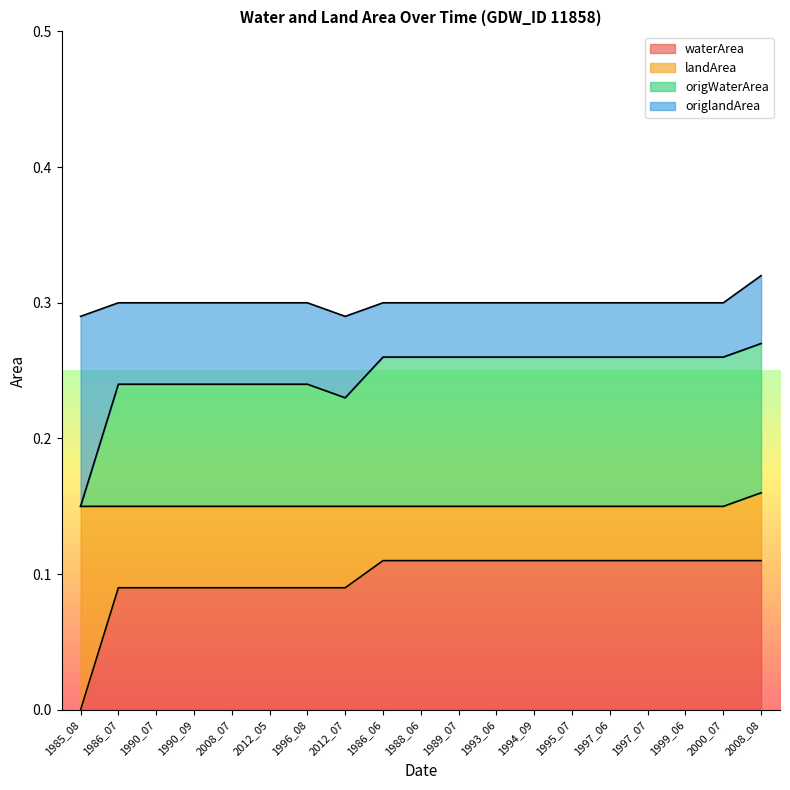

Which series has the largest total across all categories?

origWaterArea